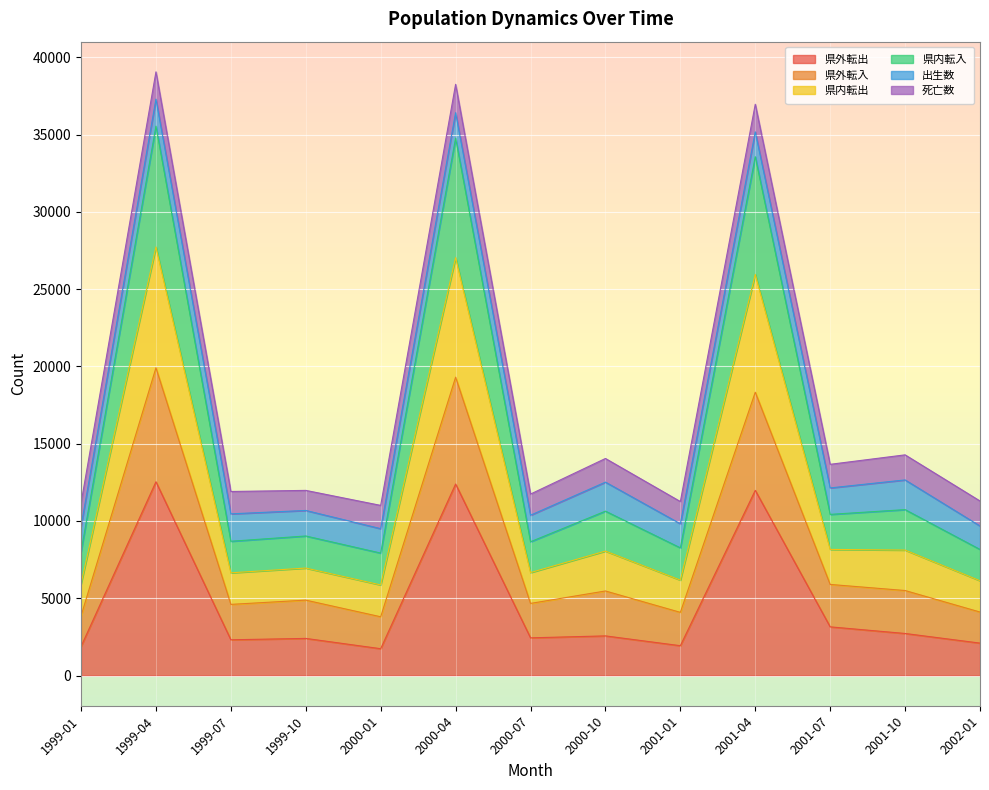

What is the difference between the highest and lowest values at 2001-07?

10515